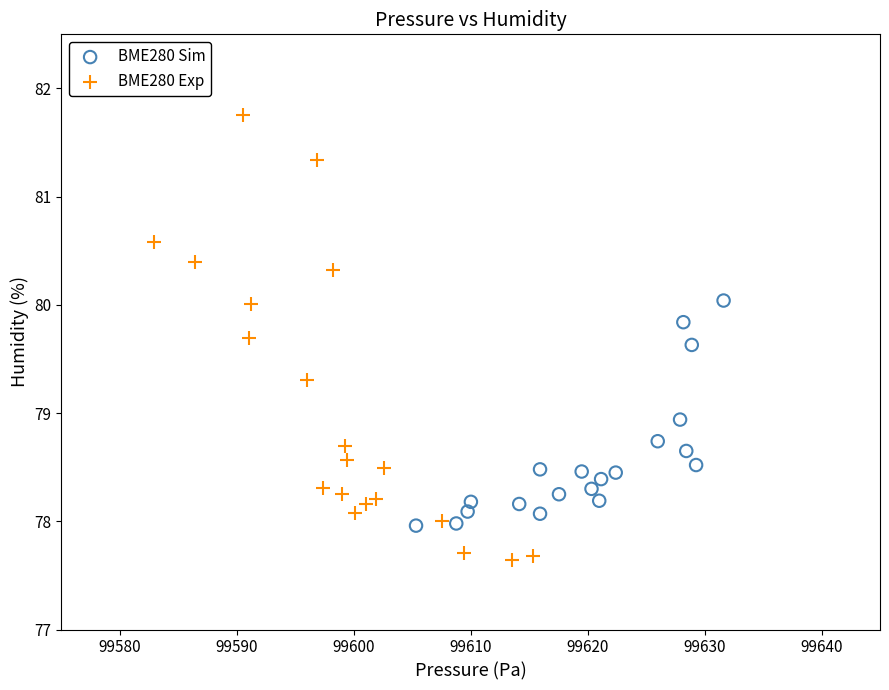

What are all the series names shown in the legend?

BME280 Sim, BME280 Exp